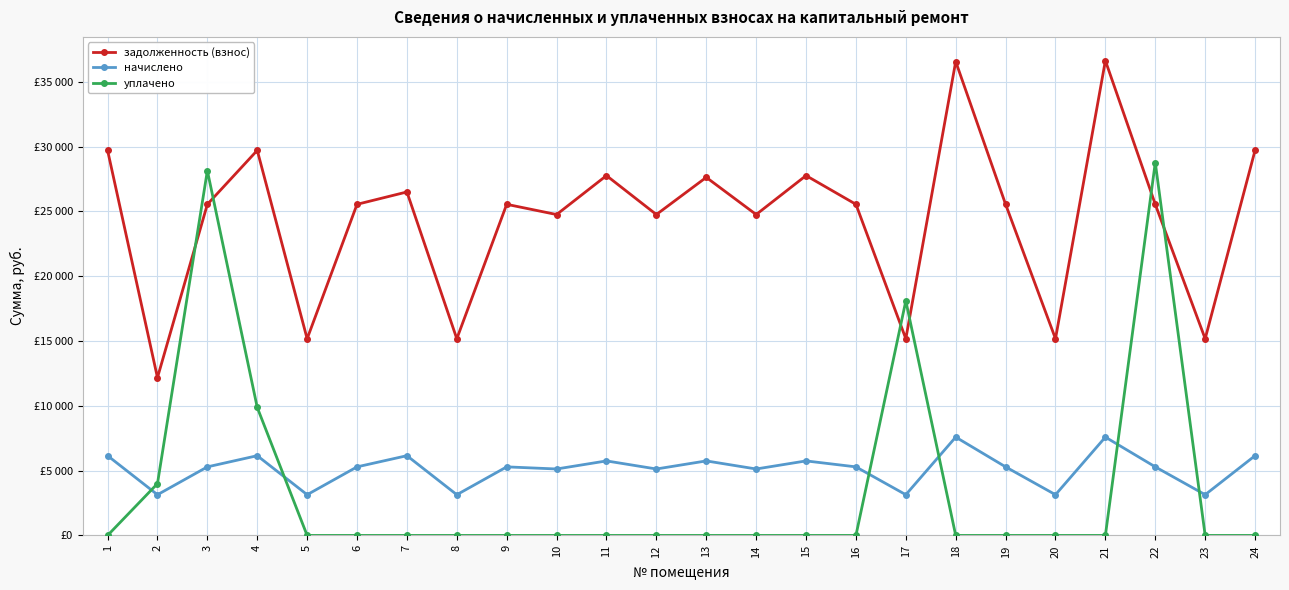

Is the value of уплачено at 15 greater than the value of начислено at 13?

No